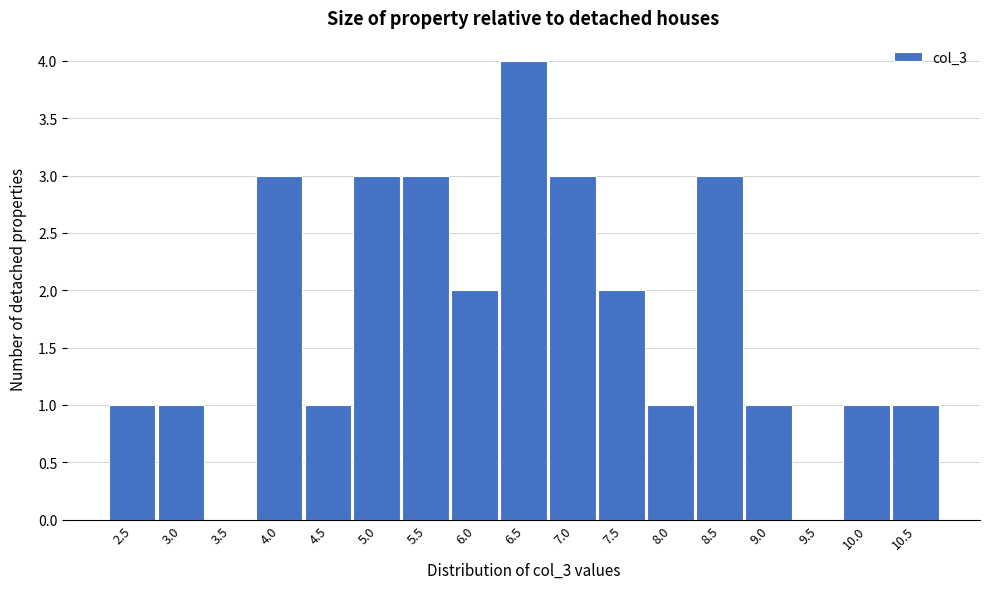

Reading left to right, extract all data points from this chart.

2.5=1	3.0=1	3.5=0	4.0=3	4.5=1	5.0=3	5.5=3	6.0=2	6.5=4	7.0=3	7.5=2	8.0=1	8.5=3	9.0=1	9.5=0	10.0=1	10.5=1